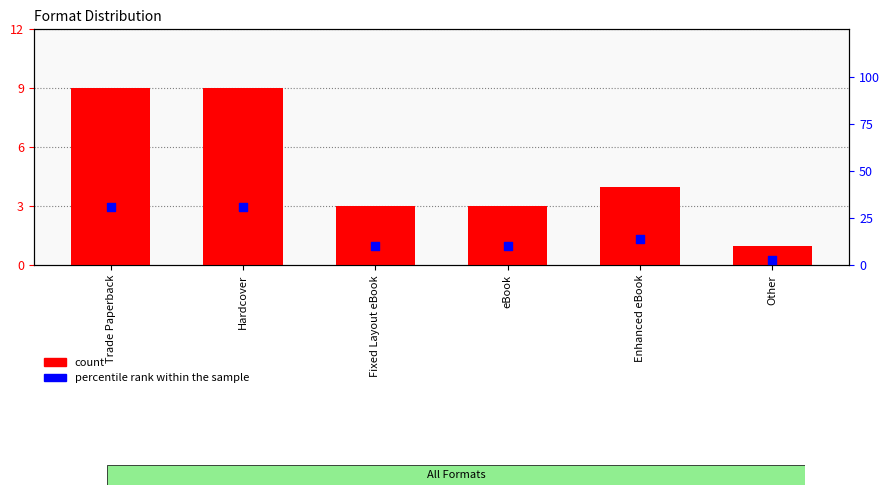

What is the total value across all series at Fixed Layout eBook?

13